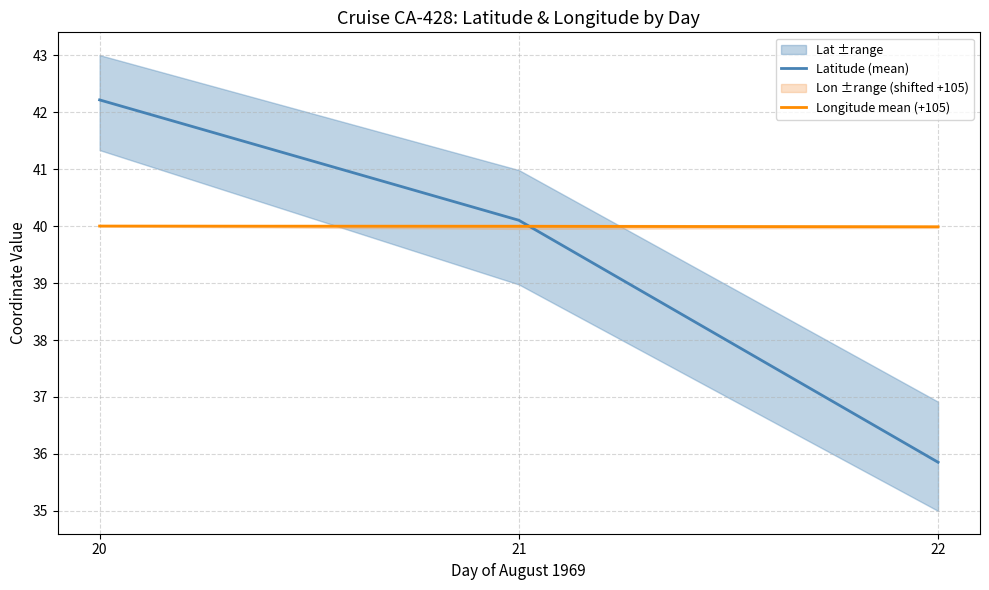

Is it true that Latitude (mean) equals 40.1 at 21?

True